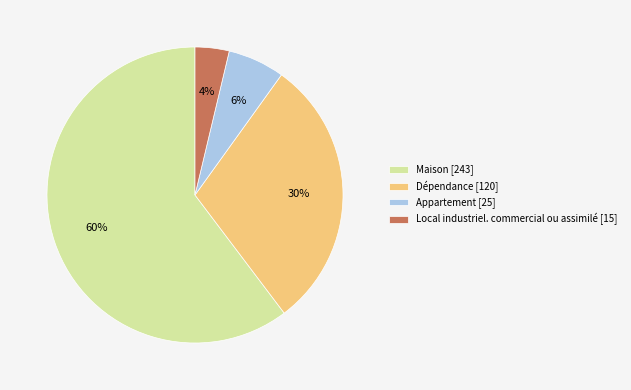

Approximately how many times larger is the value at Local industriel. commercial ou assimilé compared to Dépendance?

0.1